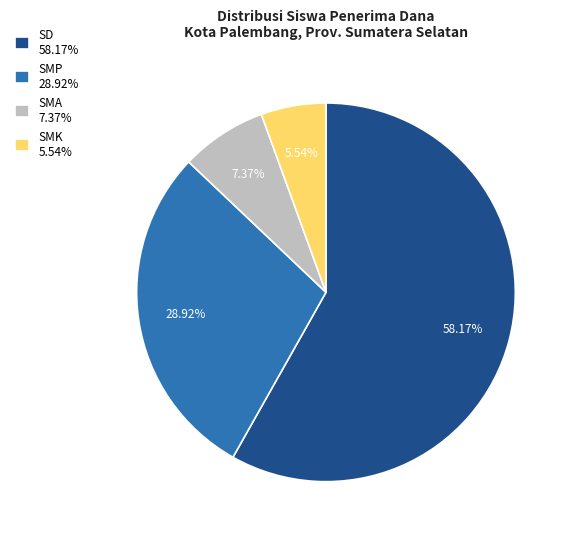

Is SD 58.17% the majority of the pie?

Yes